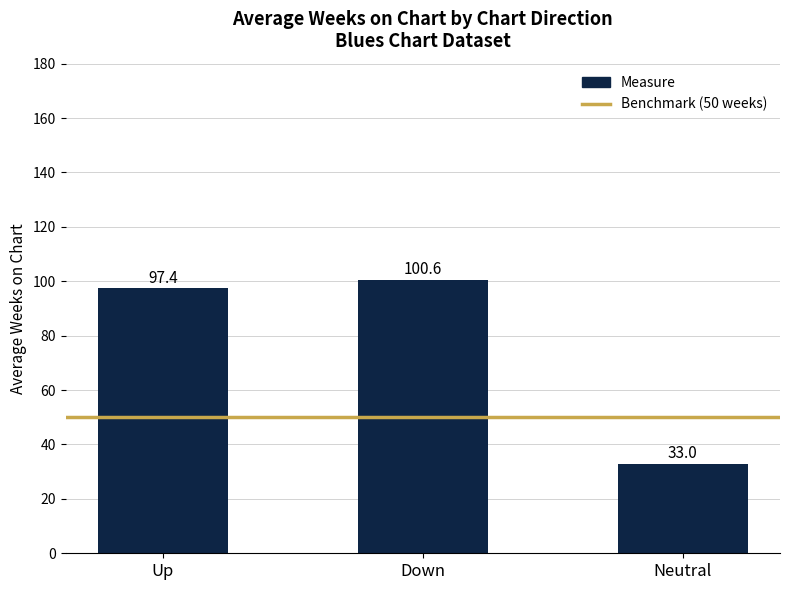

What is the label of the 2nd bar from the left?

Down